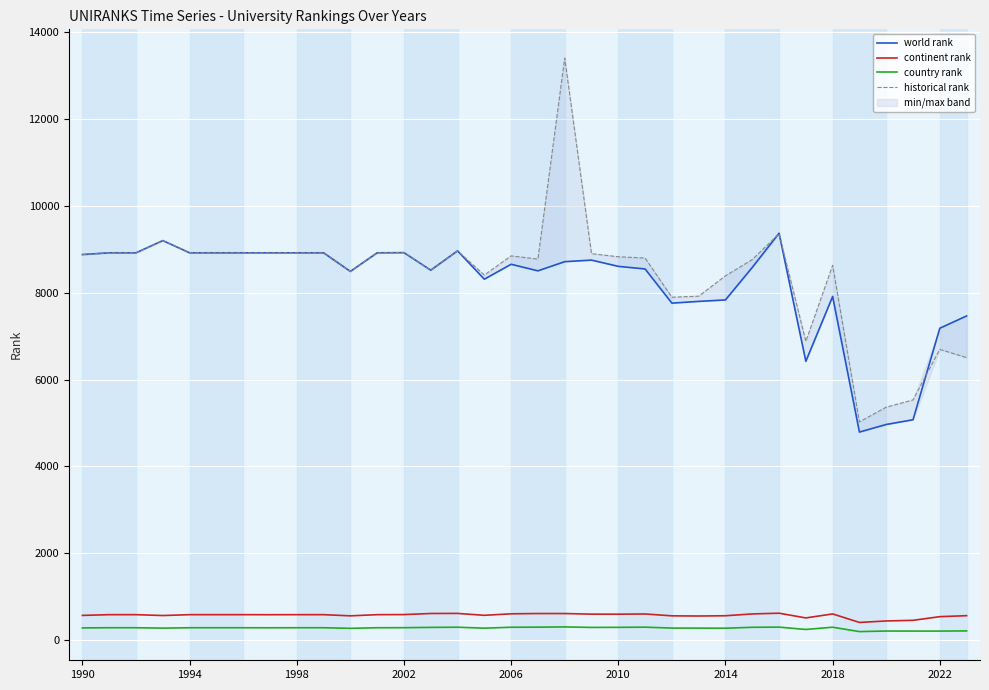

What is the minimum value for continent rank?

406